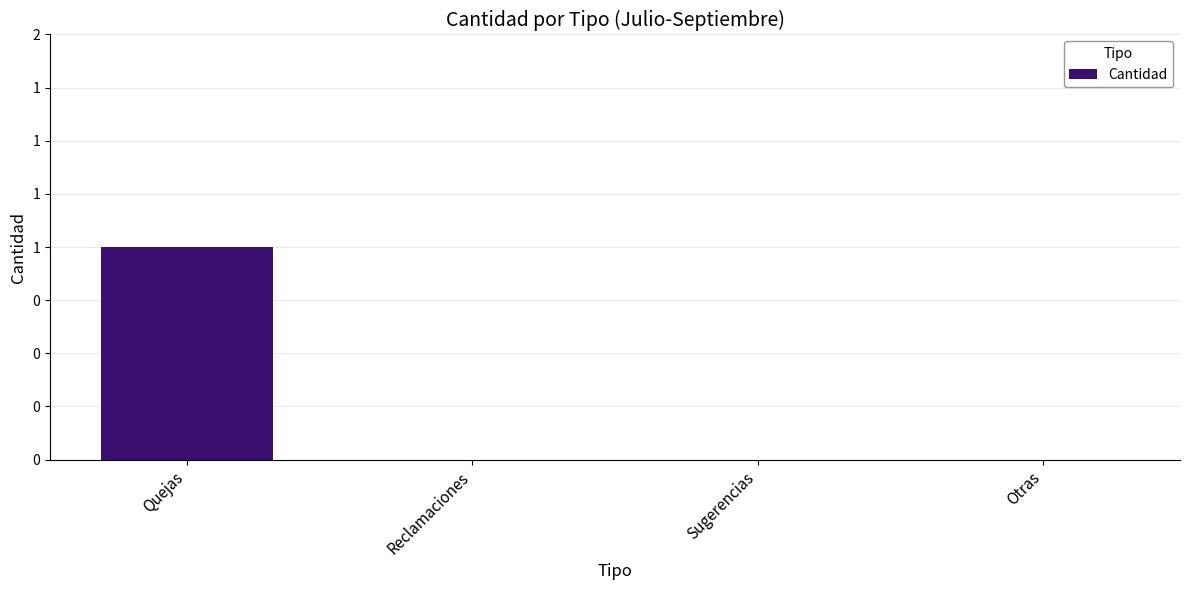

How many values exceed 0?

1